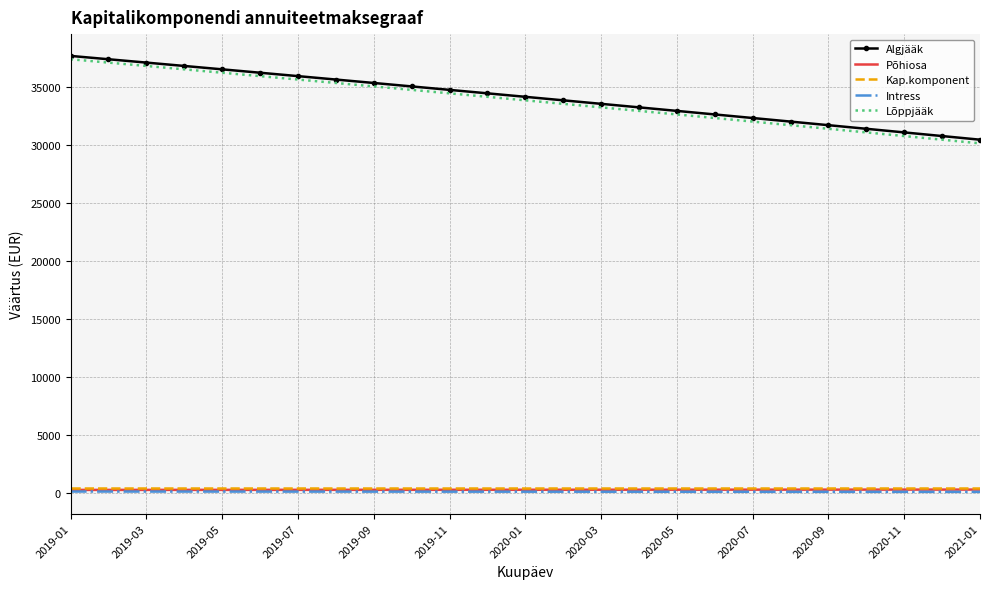

How many values in the Algjääk series are below 34131?

12